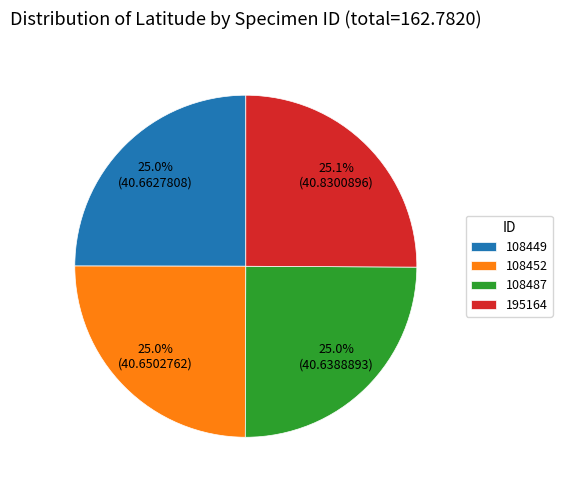

To the nearest percent, what is the average slice percentage?

25%